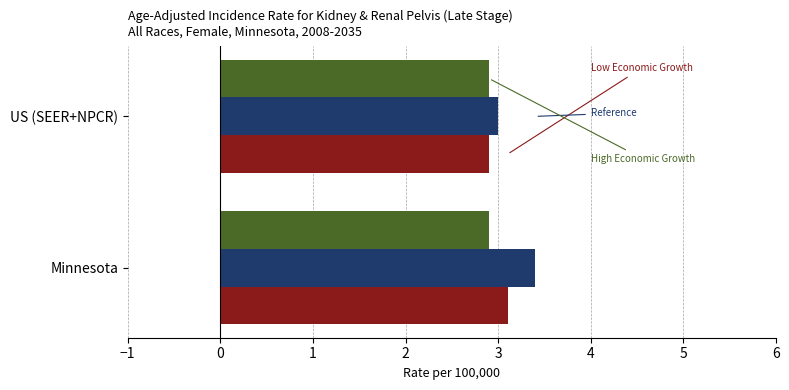

At which category is the sum across all series the highest?

Minnesota